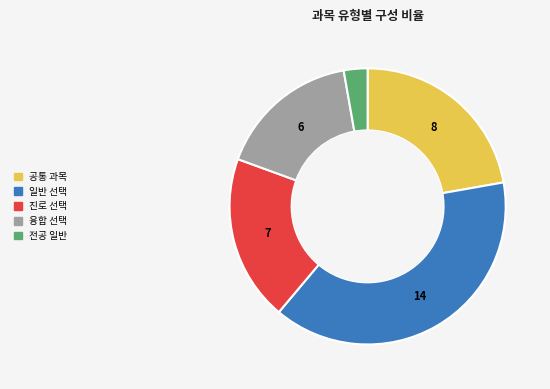

Between 진로 선택 and 전공 일반, which is larger?

진로 선택